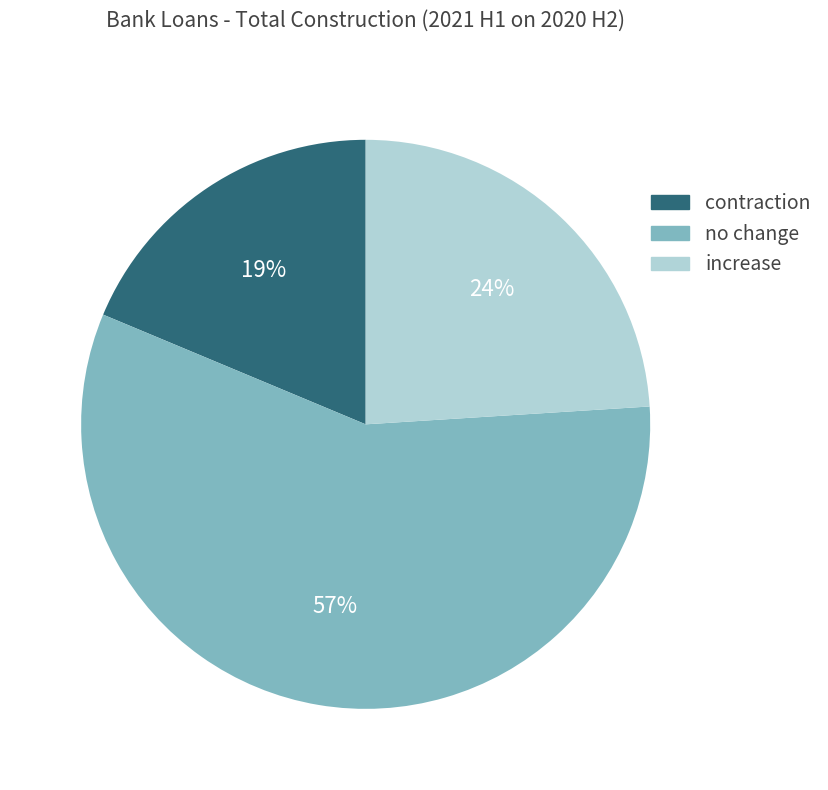

Count the number of slices in the pie.

3